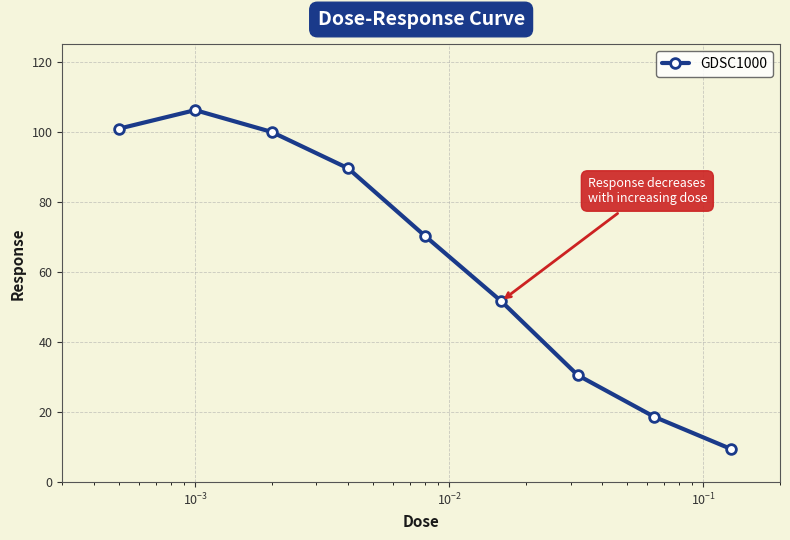

What is the difference between the maximum and minimum values?

96.8